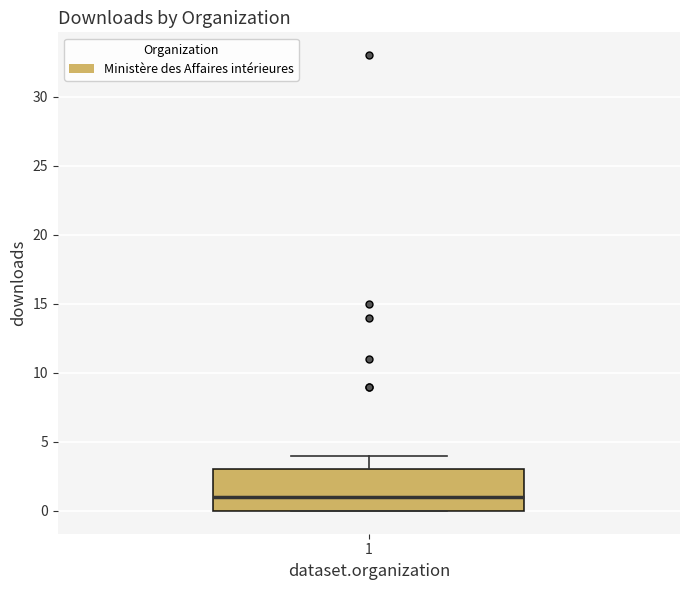

Transcribe this box plot: give where the median line is, the range the box spans, and where the two whiskers end, as read against the y-axis. The values are not printed on the chart, so give them approximately, as read against the axis.

median 1, box 0 to 3, whiskers 0 to 4